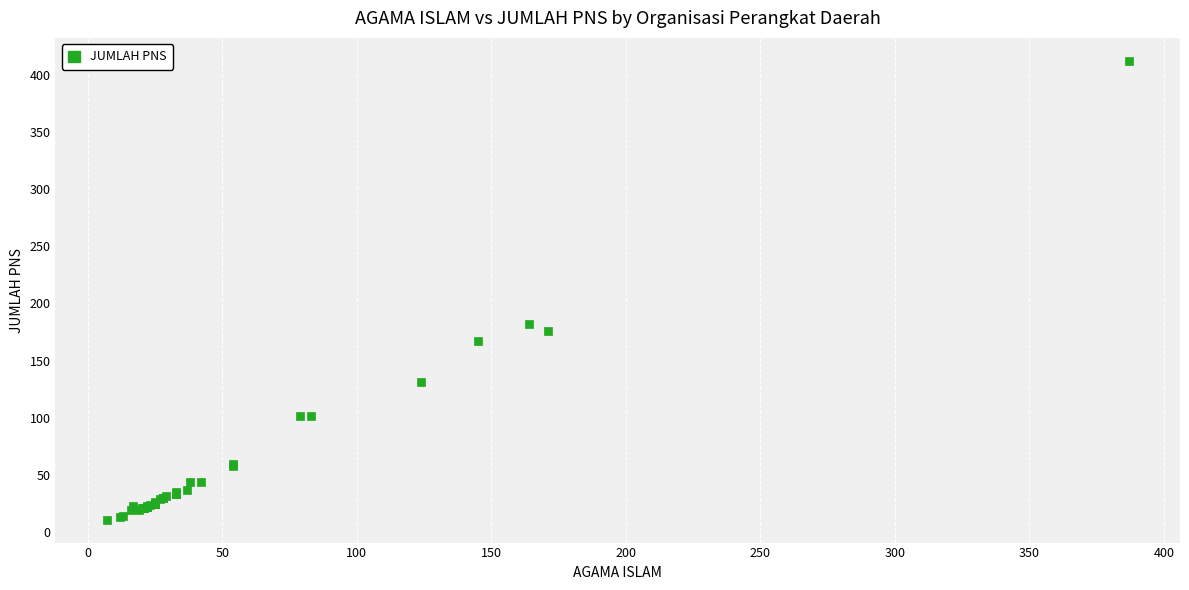

What Y value in the scatter plot is closest to 211?

182